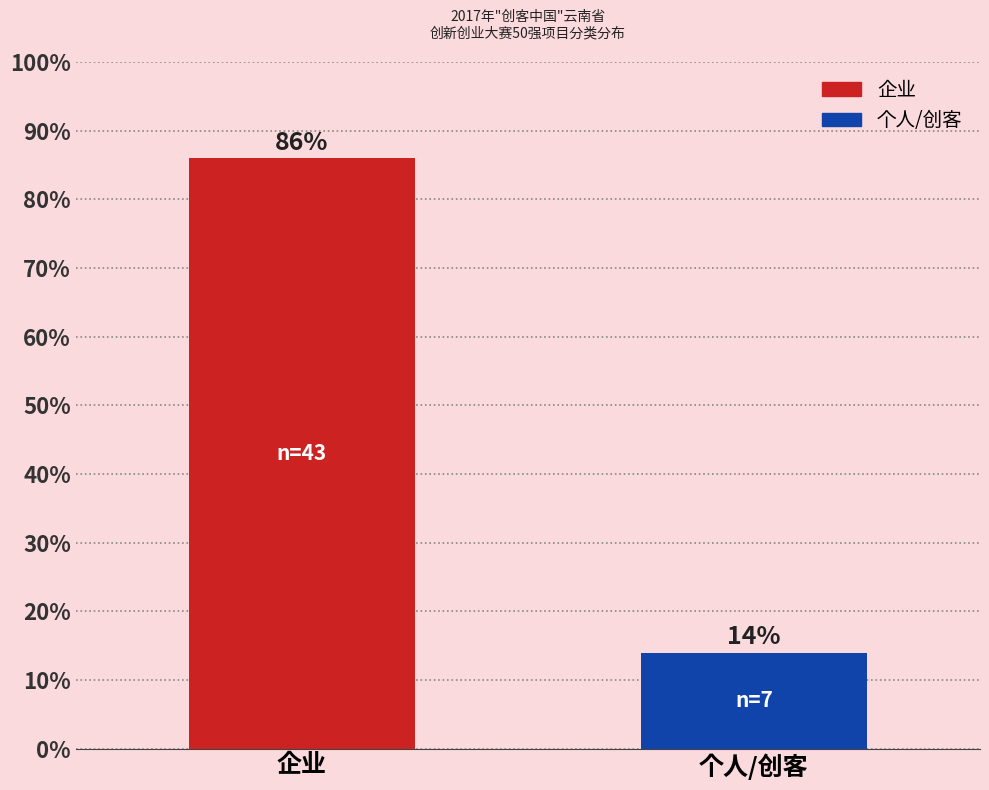

At which label is 个人/创客 closest to 7?

企业